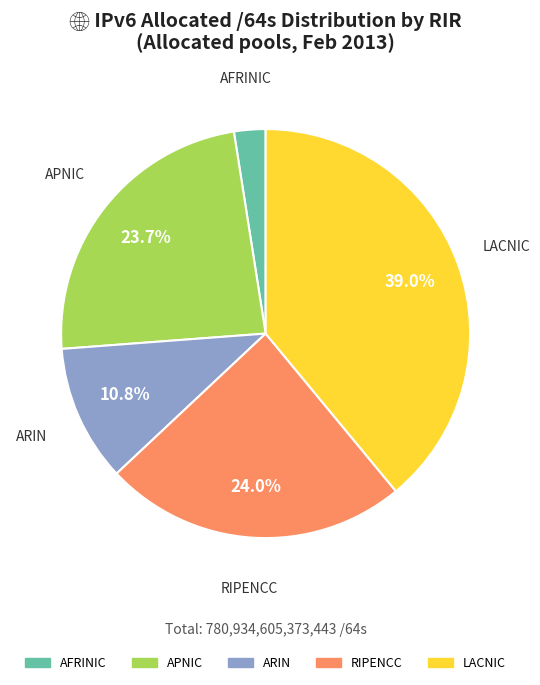

Is AFRINIC the majority of the pie?

No